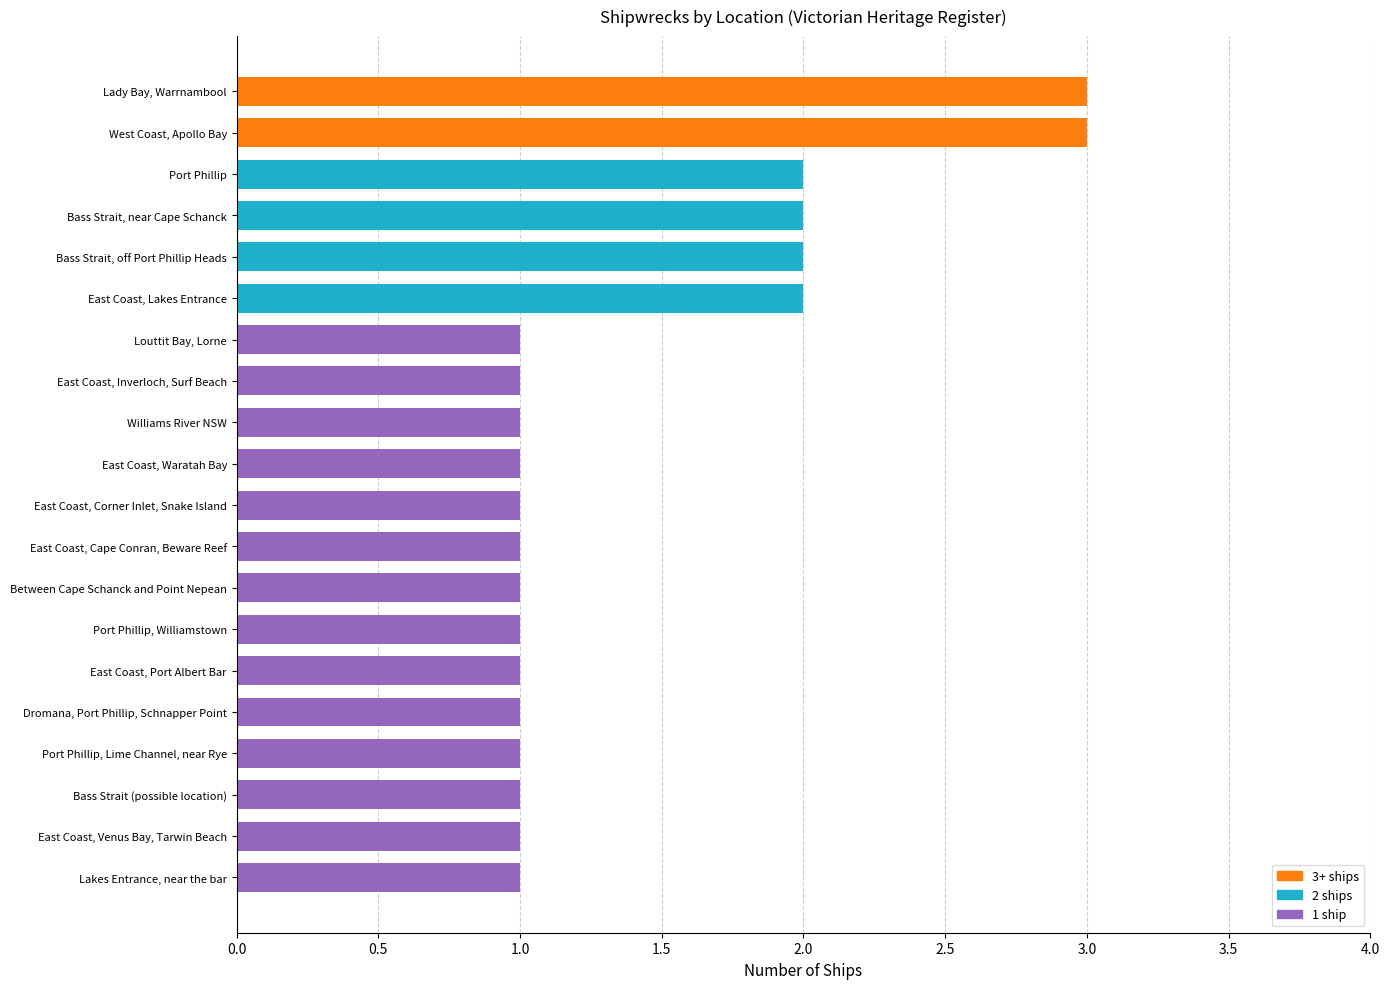

How many bars are there in total?

20